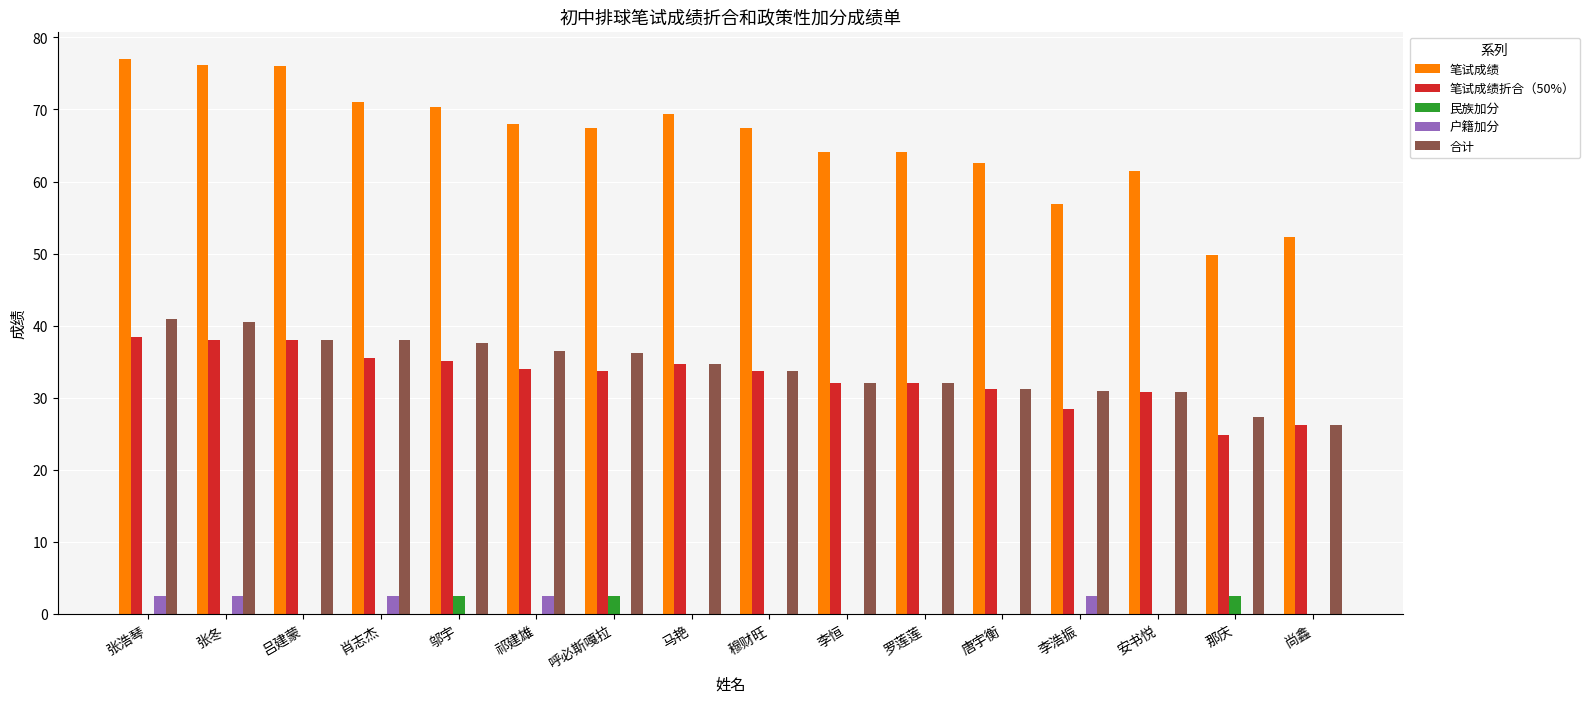

Count the number of data series in this chart.

5